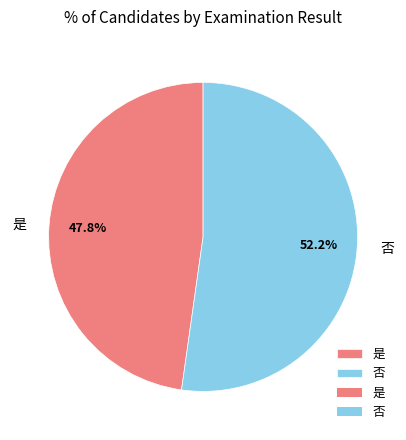

Rank the categories by value from lowest to highest.

是, 否